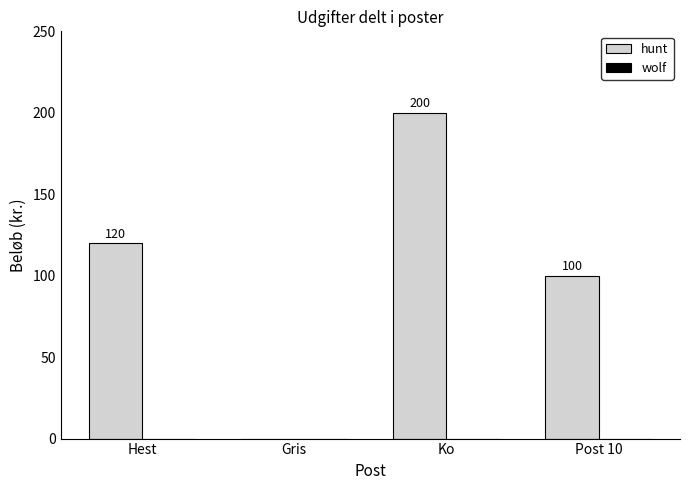

Read the value at Ko, to the nearest 5.

200